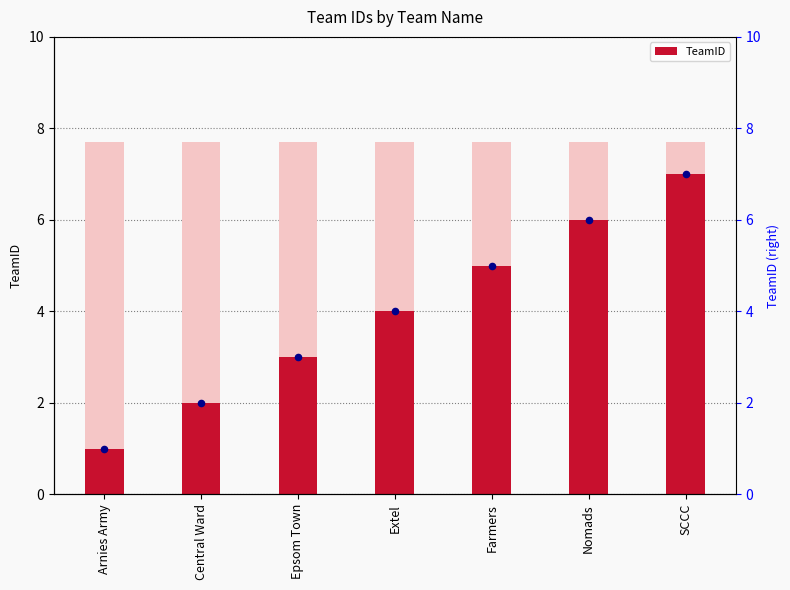

What is the change in value from Arnies Army to Farmers?

+4